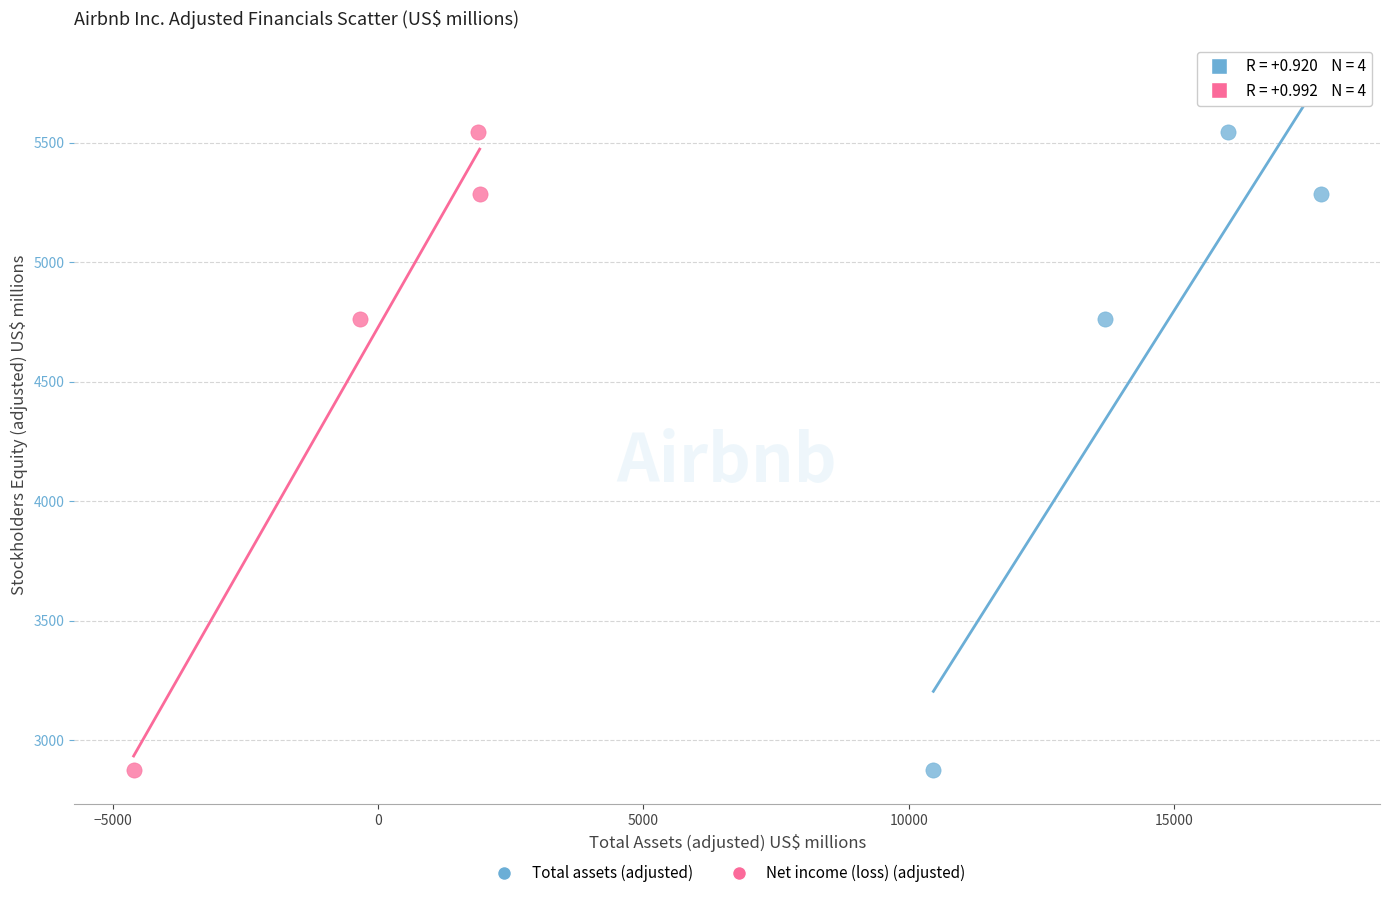

What are all the series names shown in the legend?

Total assets (adjusted), Net income (loss) (adjusted)